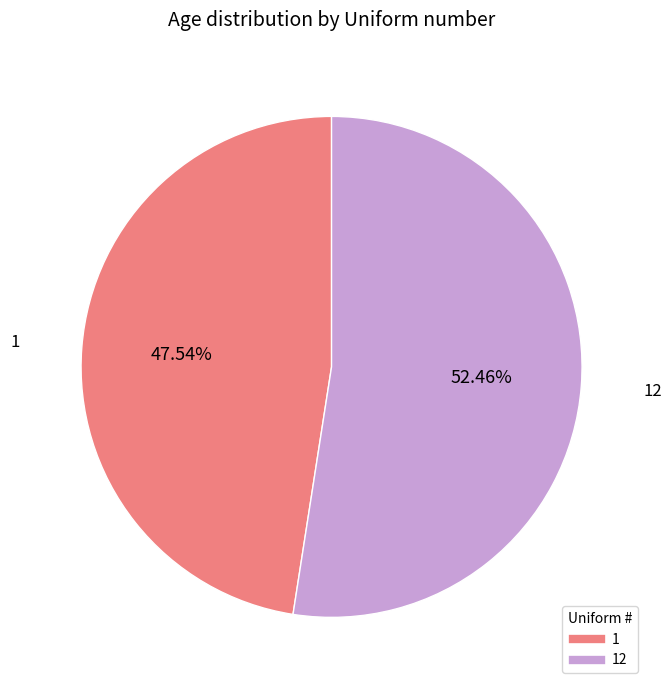

Does any single category account for the majority?

Yes